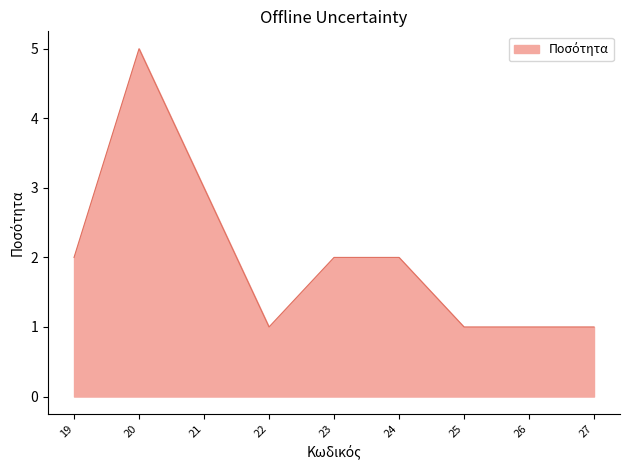

Does the chart have visible grid lines?

No